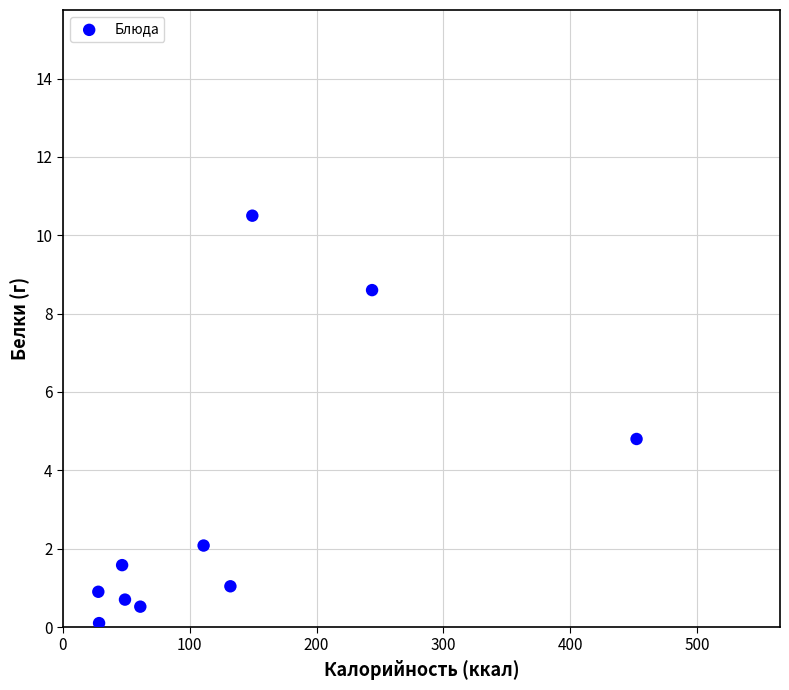

What Y value in the scatter plot is closest to 5?

4.8